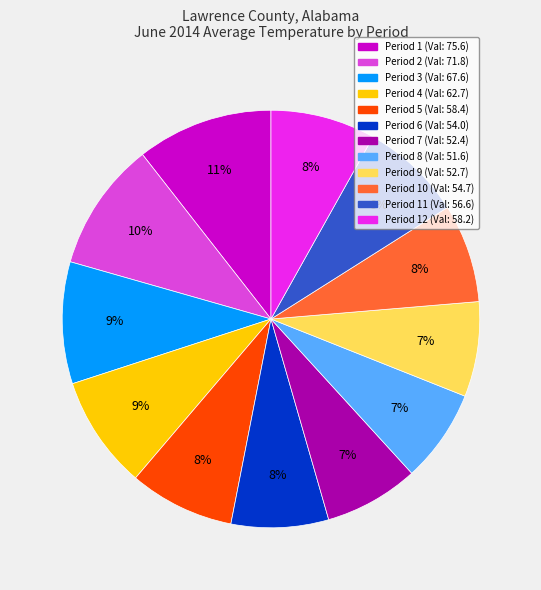

To the nearest percent, what is the average slice percentage?

8%